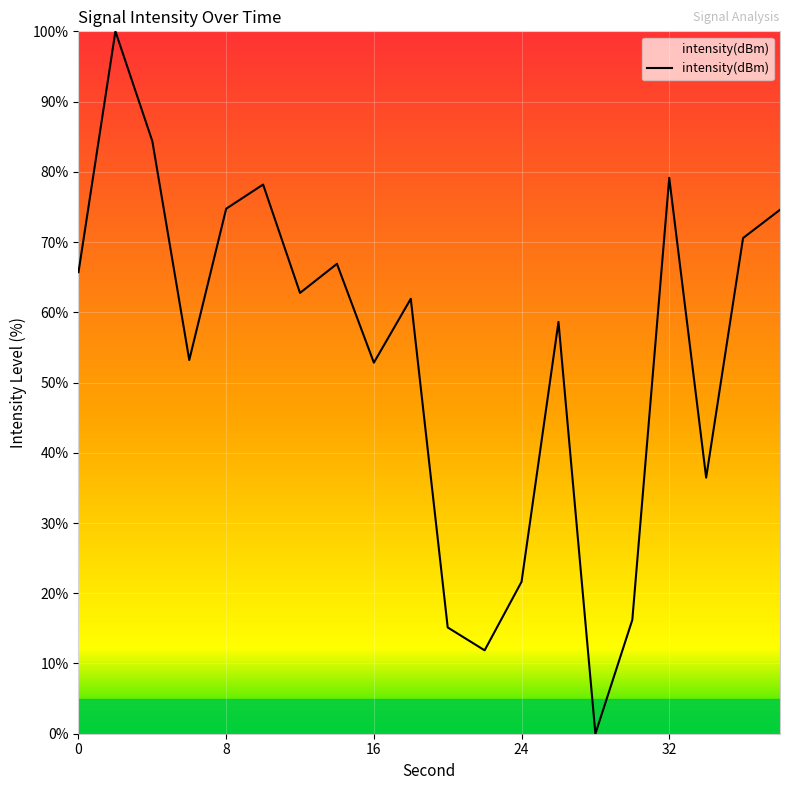

What is the difference between the maximum and minimum values?

100.0